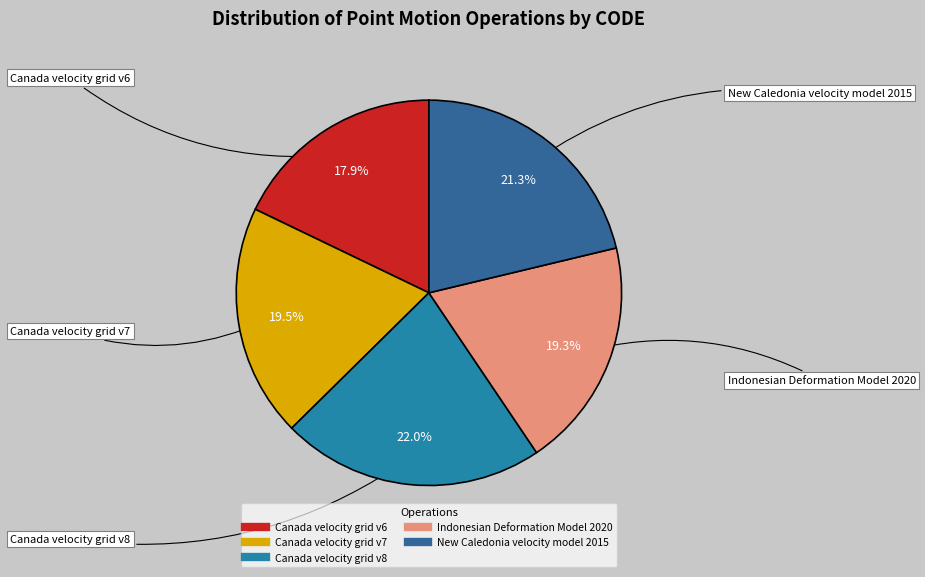

What is the total percentage of Canada velocity grid v6 and Canada velocity grid v8?

39.9%